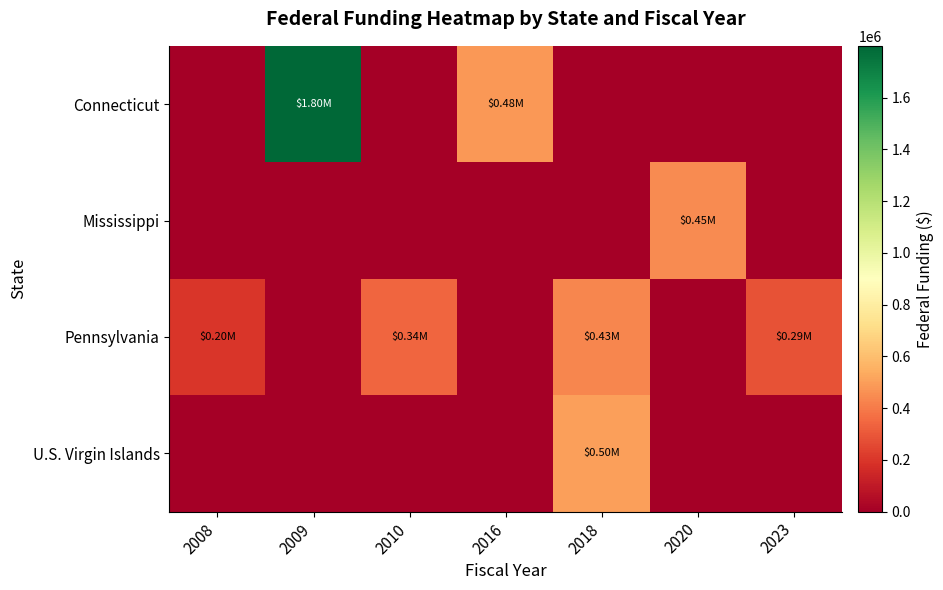

How many series are shown in this chart?

4